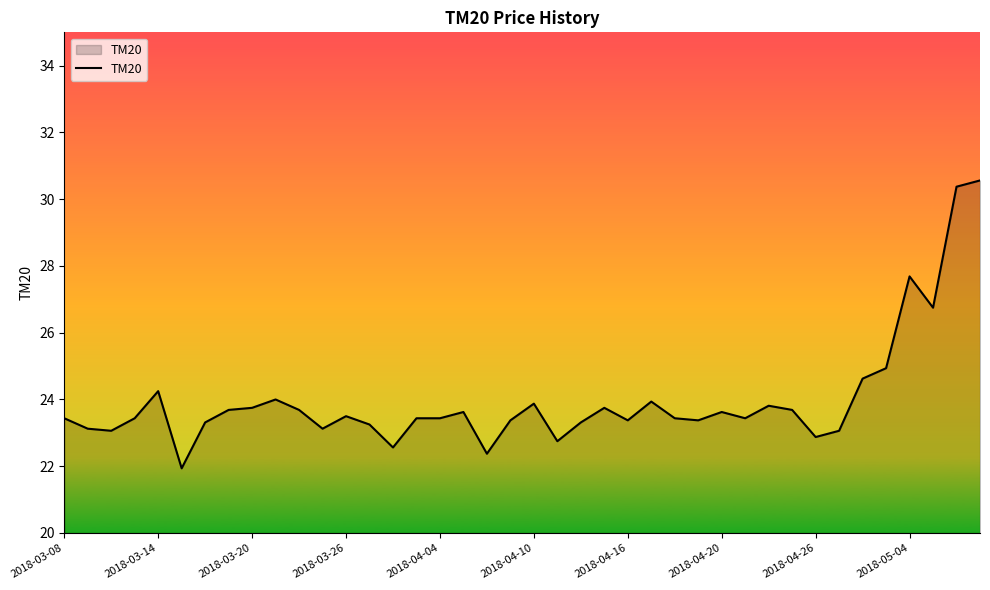

What is the maximum value shown in the chart?

30.6